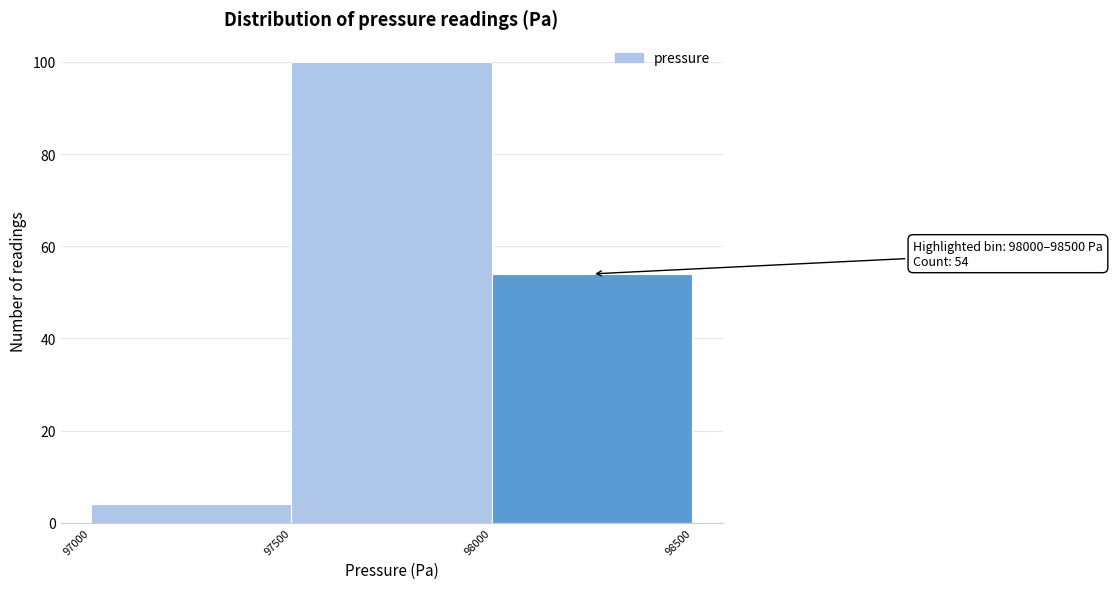

Which range on the x-axis has the tallest bar?

97500 to 98000